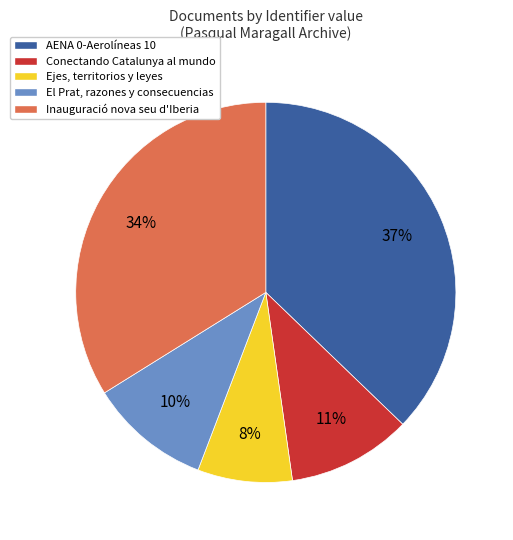

Between AENA 0-Aerolíneas 10 and Ejes, territorios y leyes, which is larger?

AENA 0-Aerolíneas 10